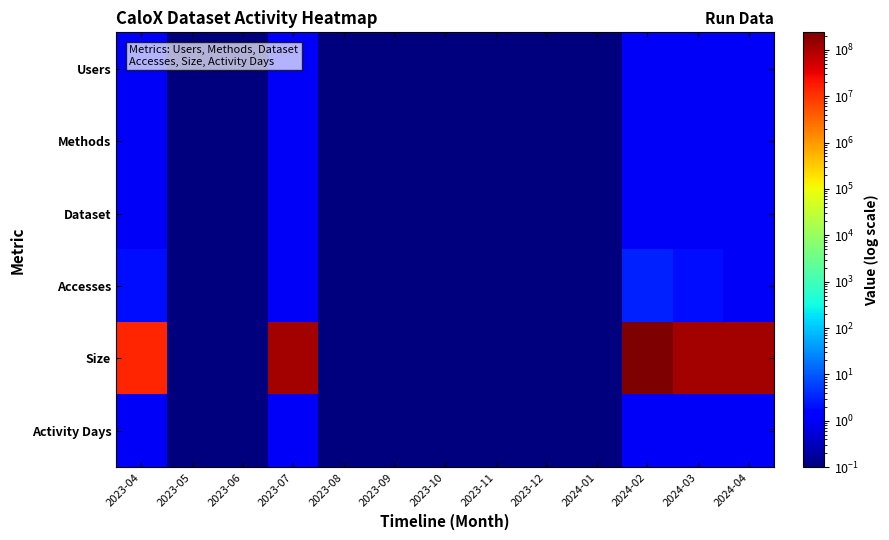

Reading right to left, extract all data points from this chart.

Users: 2024-04=1.0	2024-03=1.0	2024-02=1.0	2024-01=0.1	2023-12=0.1	2023-11=0.1	2023-10=0.1	2023-09=0.1	2023-08=0.1	2023-07=1.0	2023-06=0.1	2023-05=0.1	2023-04=1.0
Methods: 2024-04=1.0	2024-03=1.0	2024-02=1.0	2024-01=0.1	2023-12=0.1	2023-11=0.1	2023-10=0.1	2023-09=0.1	2023-08=0.1	2023-07=1.0	2023-06=0.1	2023-05=0.1	2023-04=1.0
Dataset: 2024-04=1.0	2024-03=1.0	2024-02=1.0	2024-01=0.1	2023-12=0.1	2023-11=0.1	2023-10=0.1	2023-09=0.1	2023-08=0.1	2023-07=1.0	2023-06=0.1	2023-05=0.1	2023-04=1.0
Accesses: 2024-04=1.0	2024-03=2.0	2024-02=3.0	2024-01=0.1	2023-12=0.1	2023-11=0.1	2023-10=0.1	2023-09=0.1	2023-08=0.1	2023-07=1.0	2023-06=0.1	2023-05=0.1	2023-04=2.0
Size: 2024-04=118796240.0	2024-03=118797064.0	2024-02=237593296.0	2024-01=0.1	2023-12=0.1	2023-11=0.1	2023-10=0.1	2023-09=0.1	2023-08=0.1	2023-07=118796240.0	2023-06=0.1	2023-05=0.1	2023-04=13876628.0
Activity Days: 2024-04=1.0	2024-03=1.0	2024-02=1.0	2024-01=0.1	2023-12=0.1	2023-11=0.1	2023-10=0.1	2023-09=0.1	2023-08=0.1	2023-07=1.0	2023-06=0.1	2023-05=0.1	2023-04=1.0